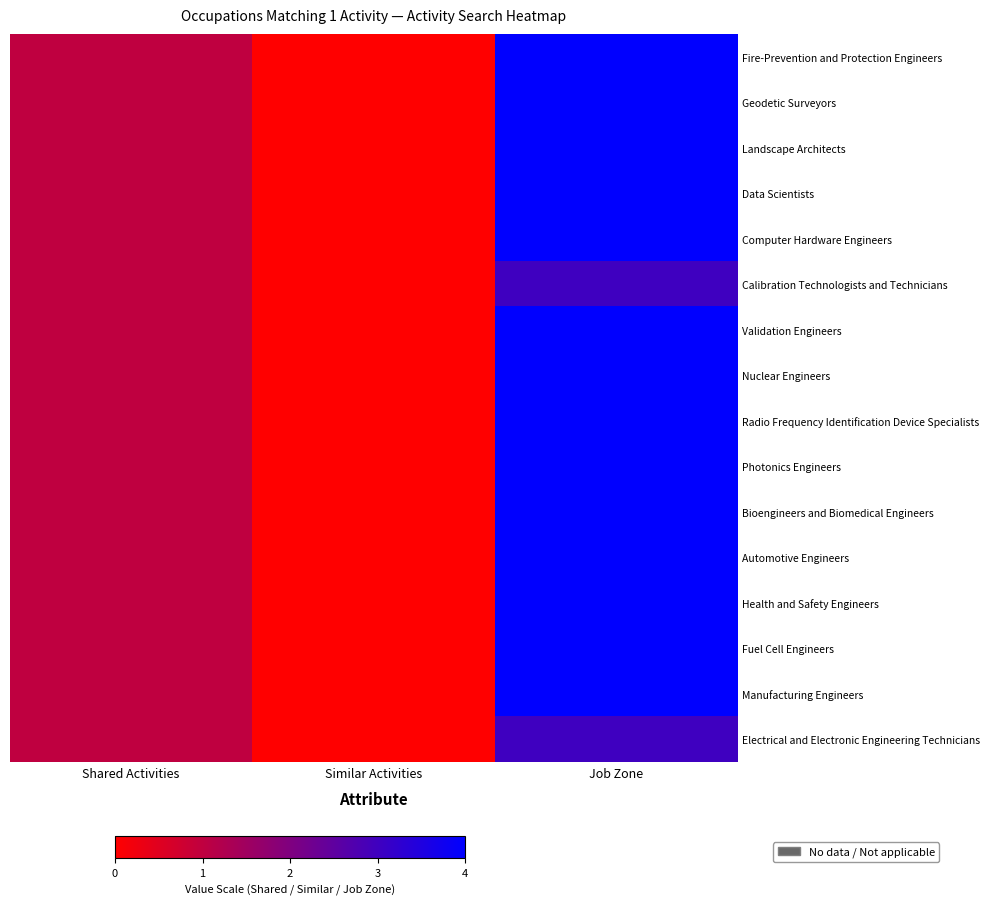

Which series has the widest spread of values?

Fire-Prevention and Protection Engineers